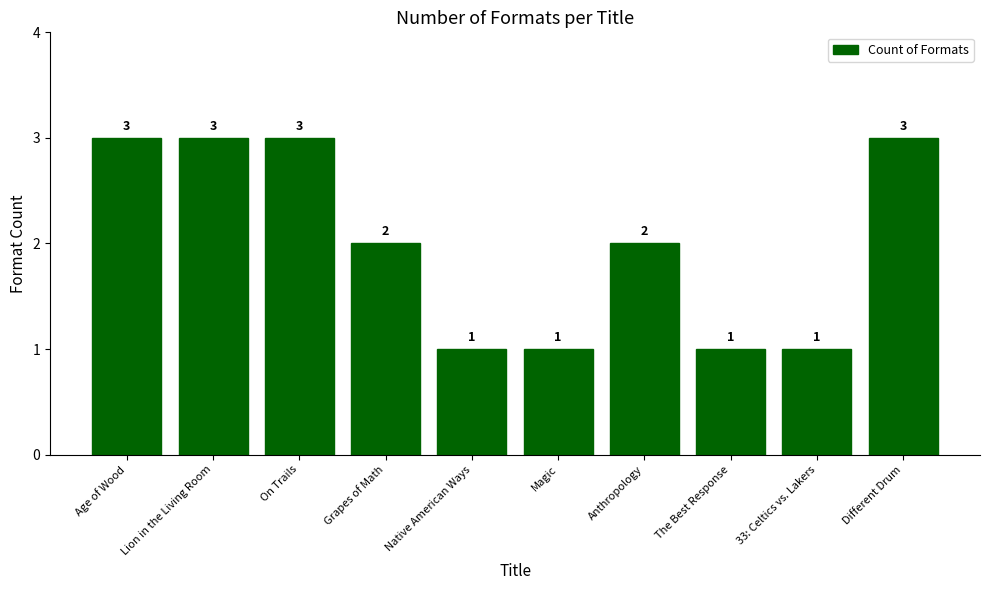

Reading right to left, list all the values displayed in this chart.

3	1	1	2	1	1	2	3	3	3